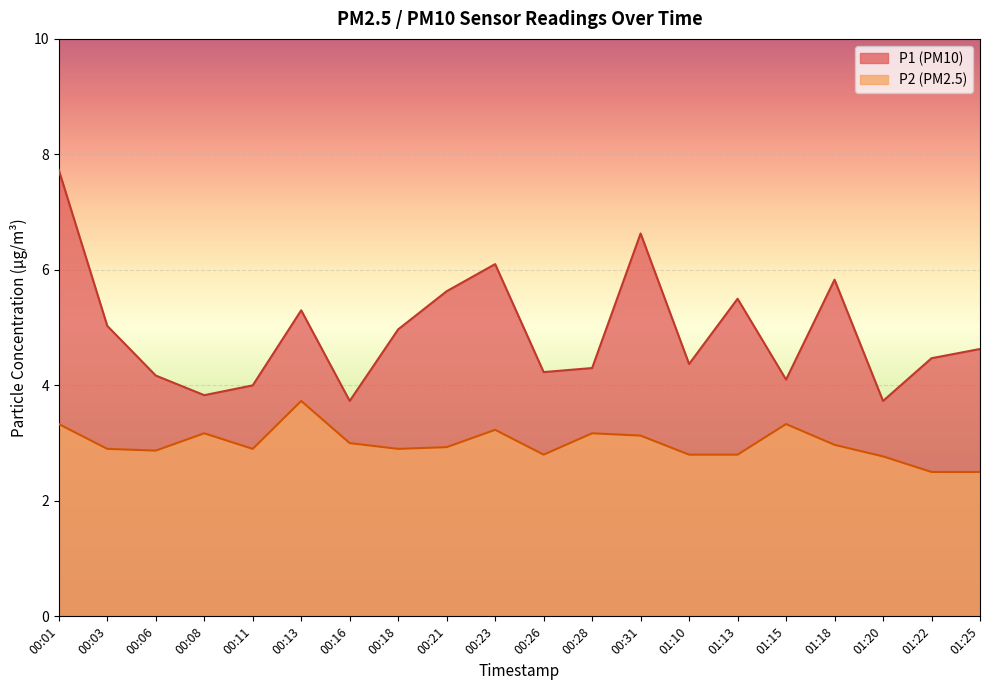

True or false: P2 and P1 cross at least once.

False